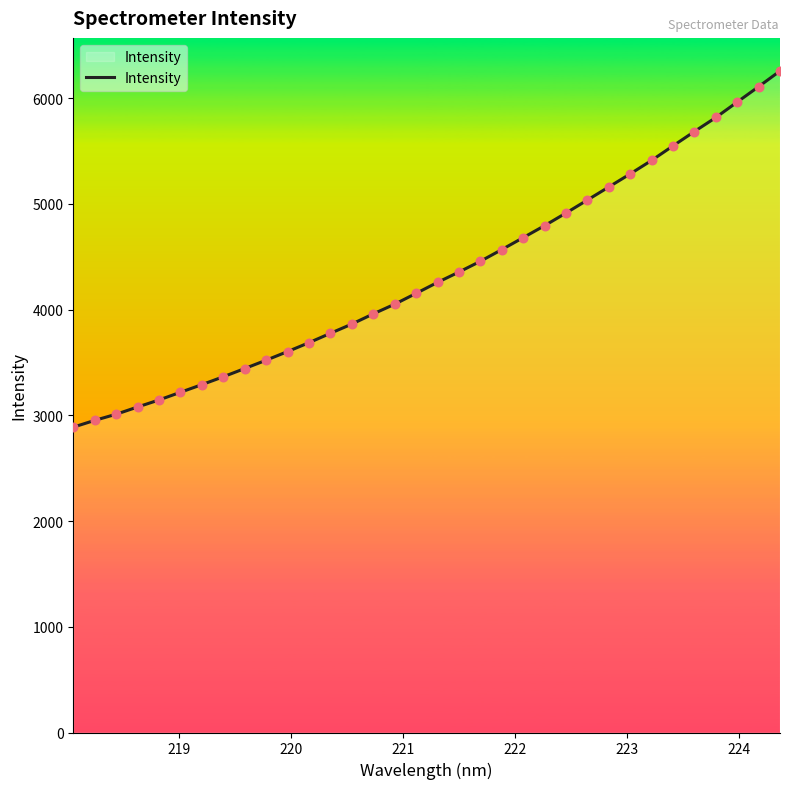

What is the greatest value displayed?

6257.3